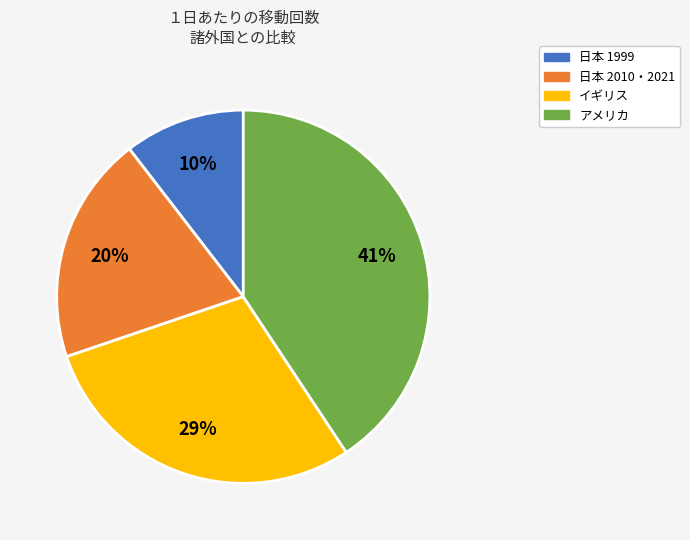

To the nearest percent, what is the average slice percentage?

25%